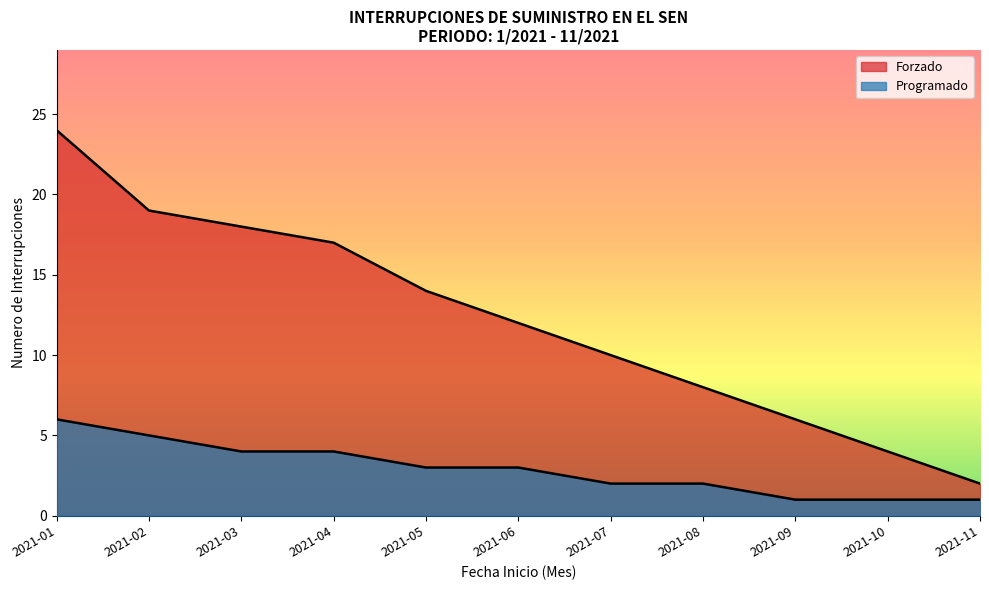

What is the difference between the second highest and second lowest values in the Programado series?

4